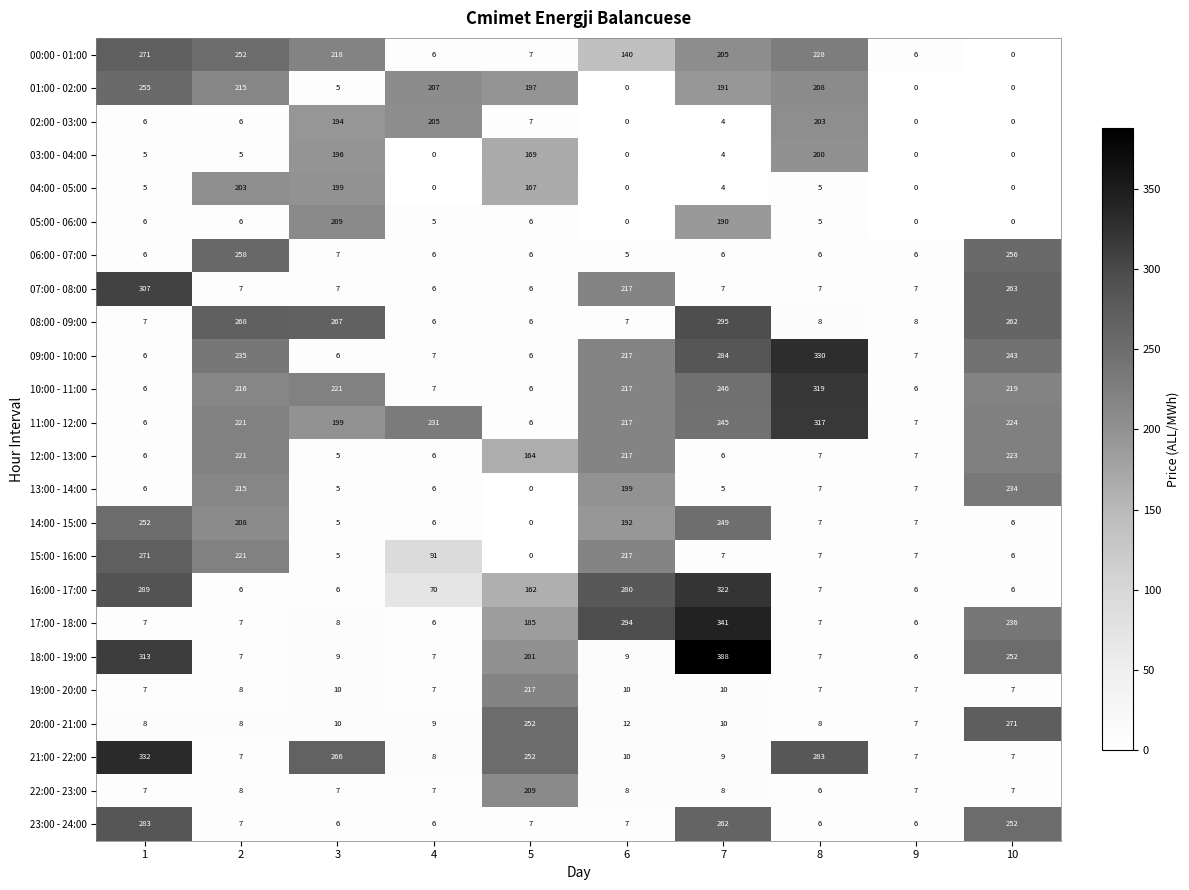

How many distinct data groups are displayed?

24